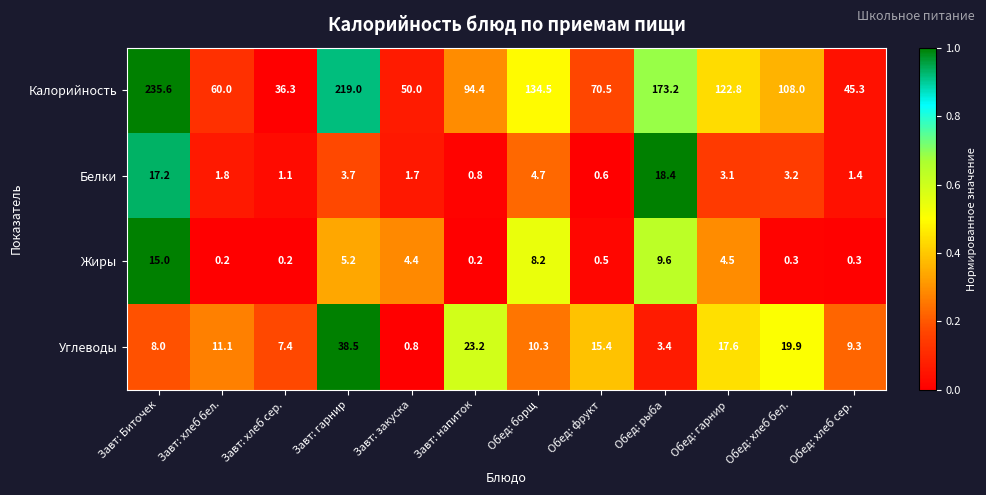

The value of Белки at Завт: гарнир is 6.3. True or false?

False